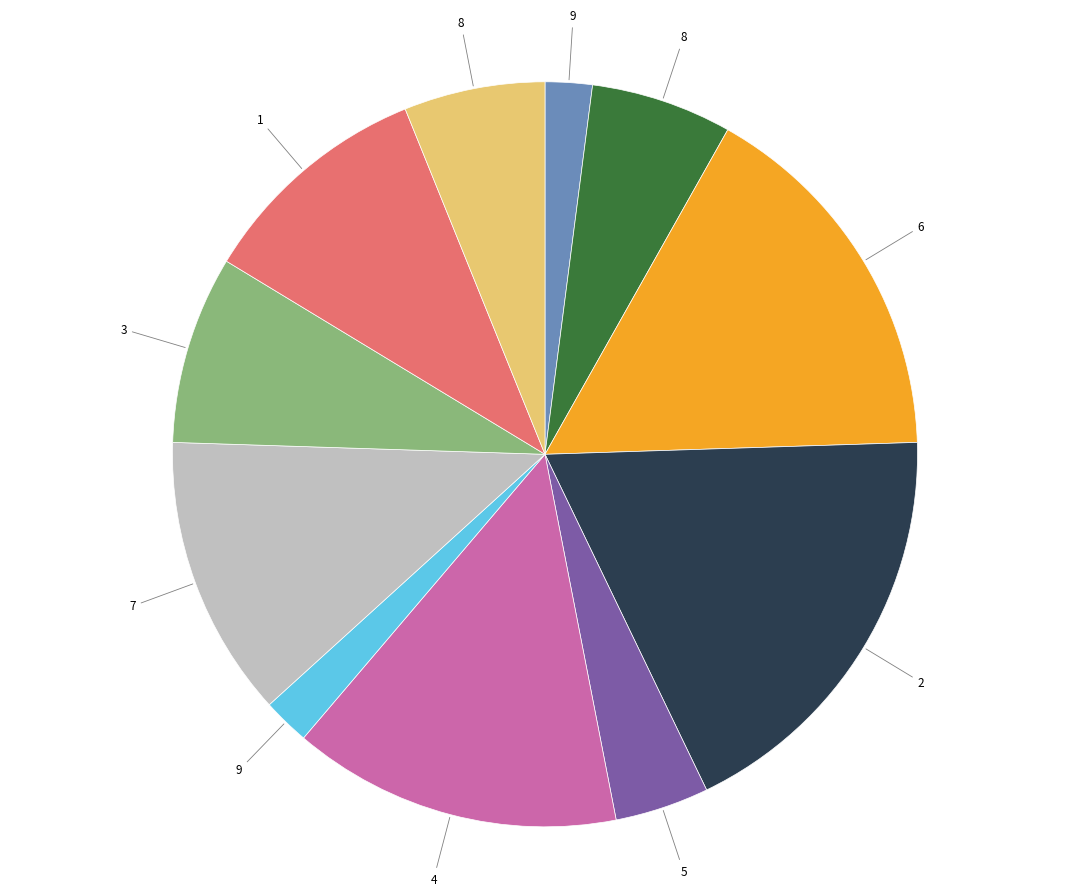

Is there a majority slice in this chart?

No